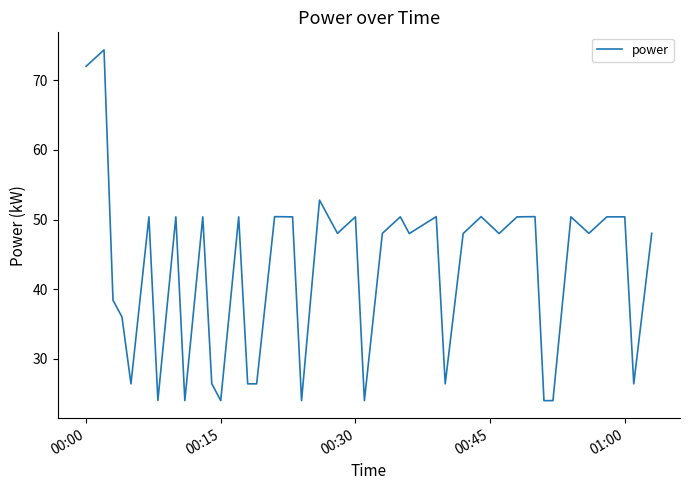

What is the maximum value shown in the chart?

74.4